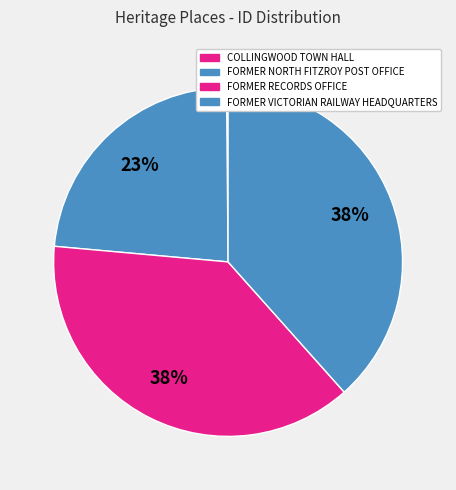

Does FORMER NORTH FITZROY POST OFFICE represent more than half of the total?

No